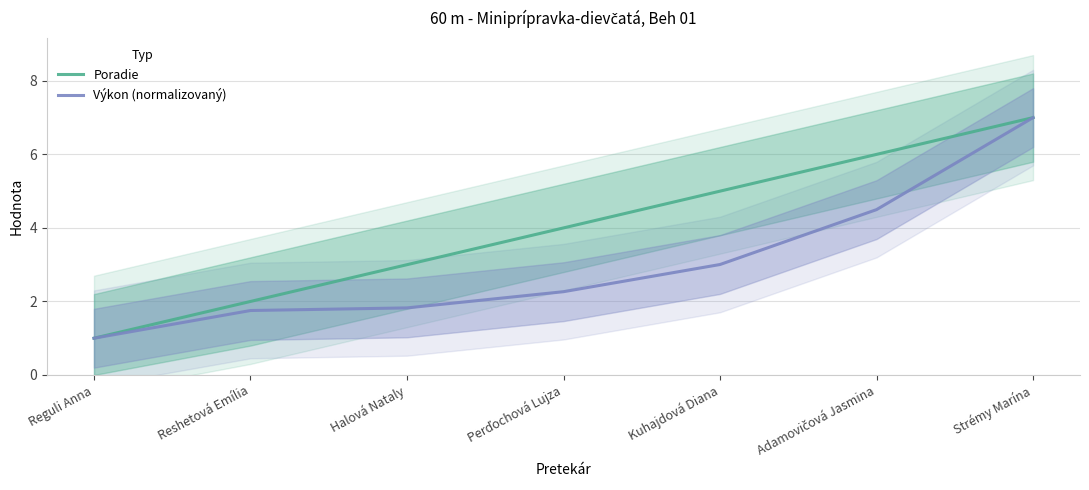

Reading right to left, what are all the values shown in this chart?

Poradie: Strémy Marína=7.0	Adamovičová Jasmina=6.0	Kuhajdová Diana=5.0	Perďochová Lujza=4.0	Halová Nataly=3.0	Reshetová Emília=2.0	Reguli Anna=1.0
Výkon (normalizovaný): Strémy Marína=7.0	Adamovičová Jasmina=4.5	Kuhajdová Diana=3.0	Perďochová Lujza=2.3	Halová Nataly=1.8	Reshetová Emília=1.8	Reguli Anna=1.0